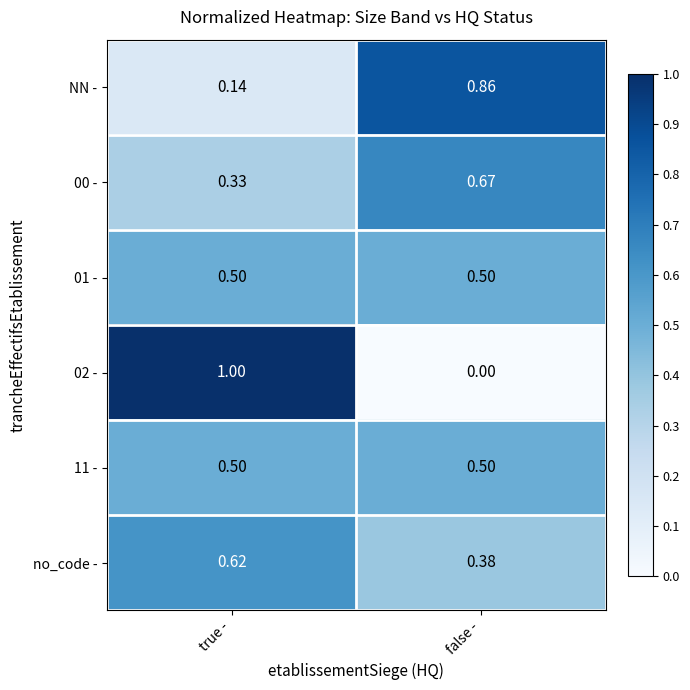

Between true - and false -, which series saw the biggest shift?

02 -